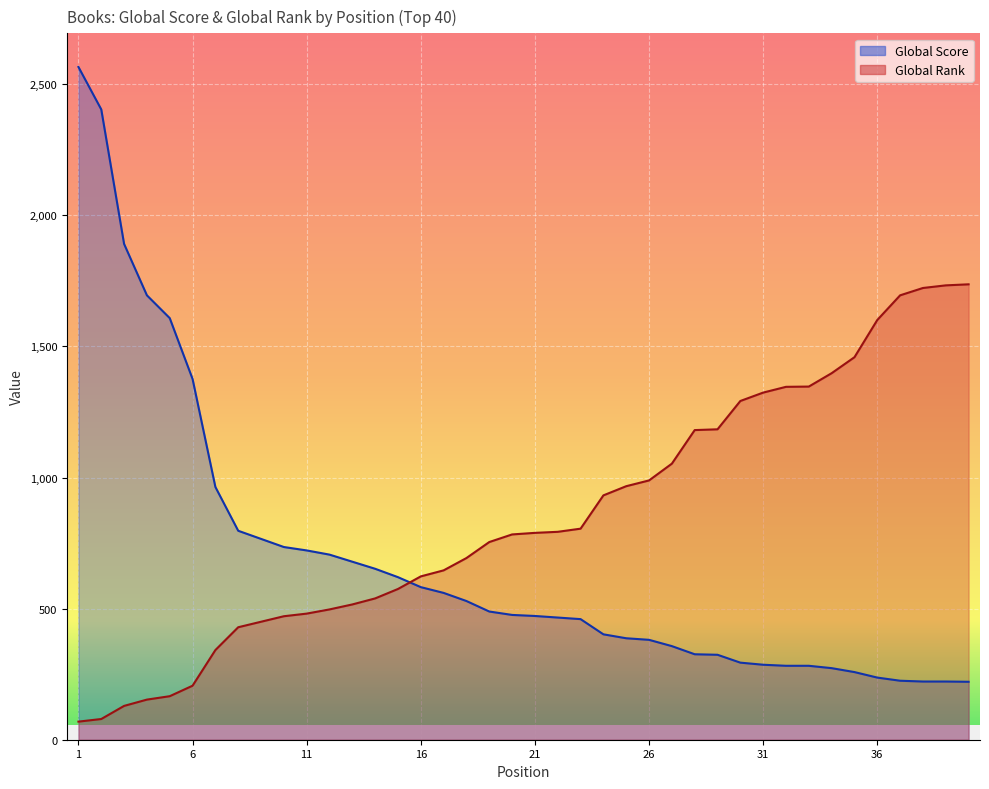

Does the chart display data point markers on the line(s)?

No